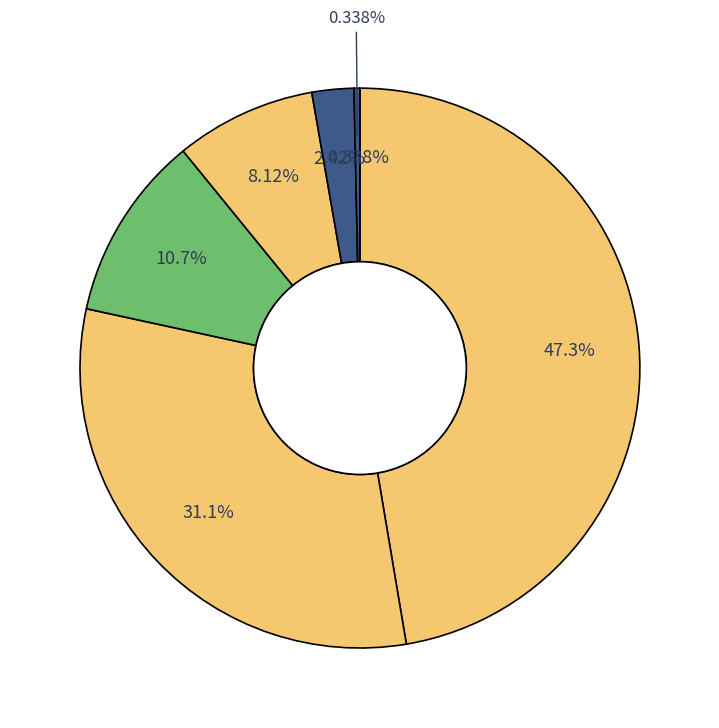

Between USD and CHF, which is larger?

CHF